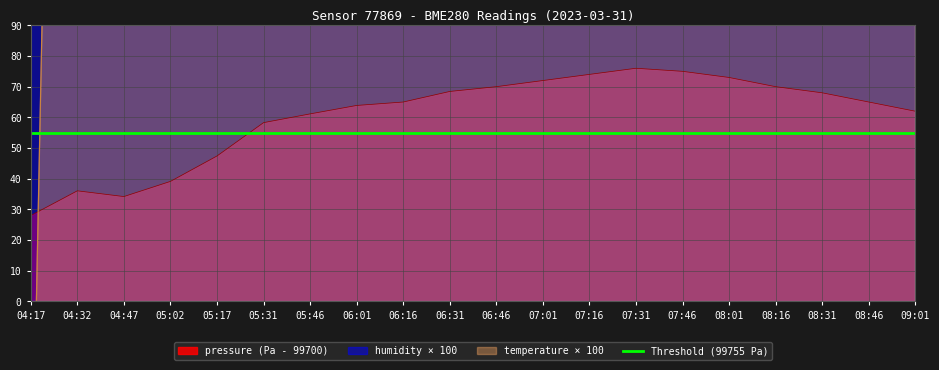

What position from the left is 08:46?

19